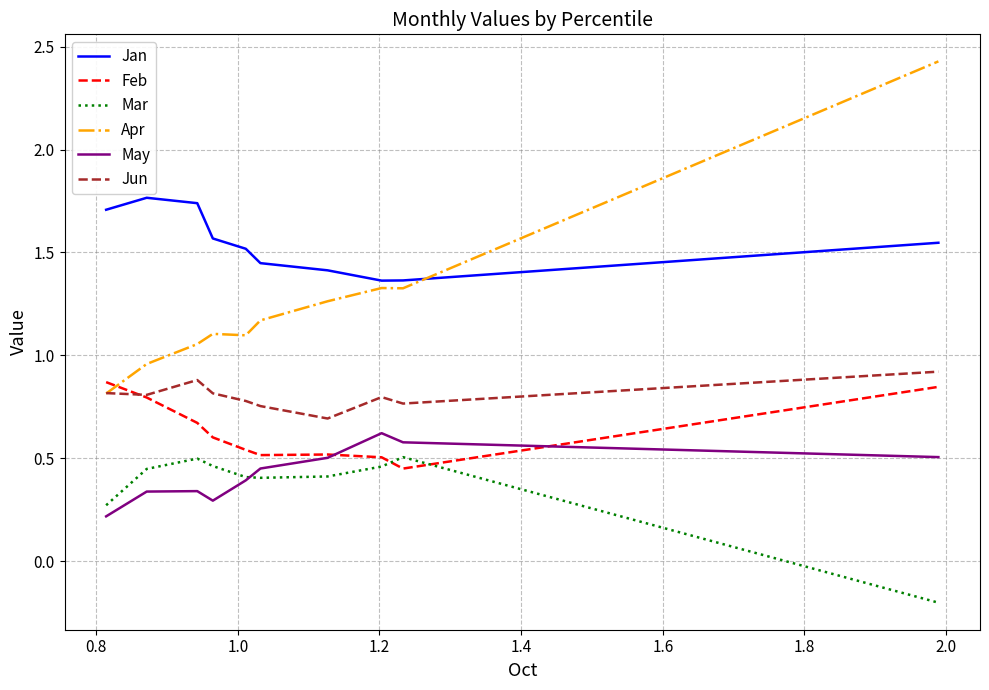

True or false: Mar and Jan intersect in this chart.

False